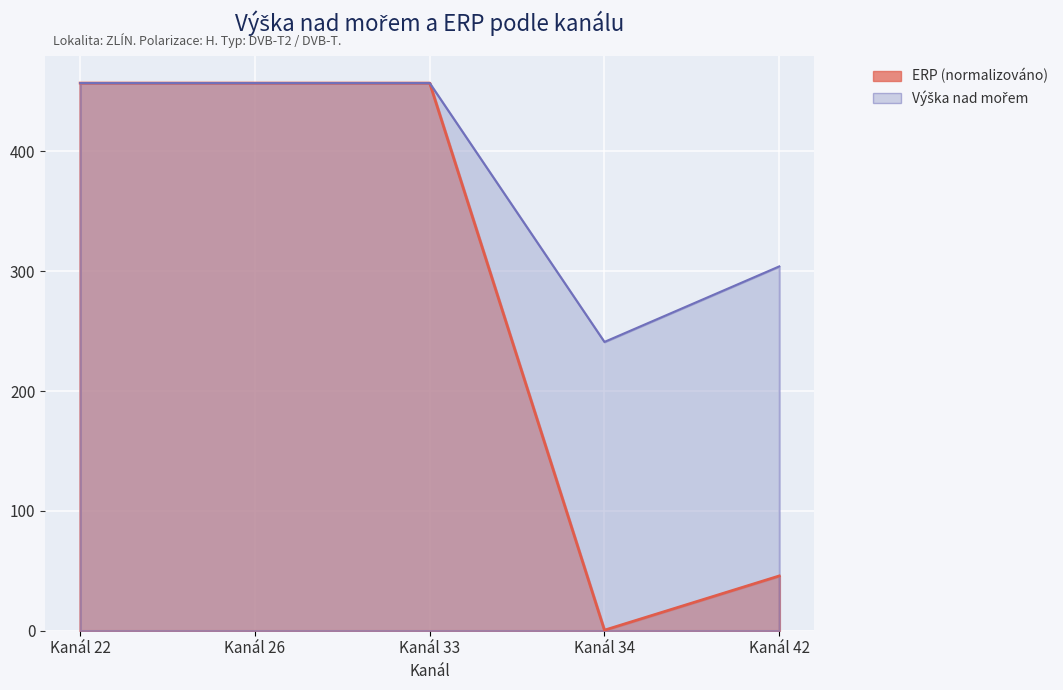

What is the value of the ERP point at the 5th from the left?

45.7